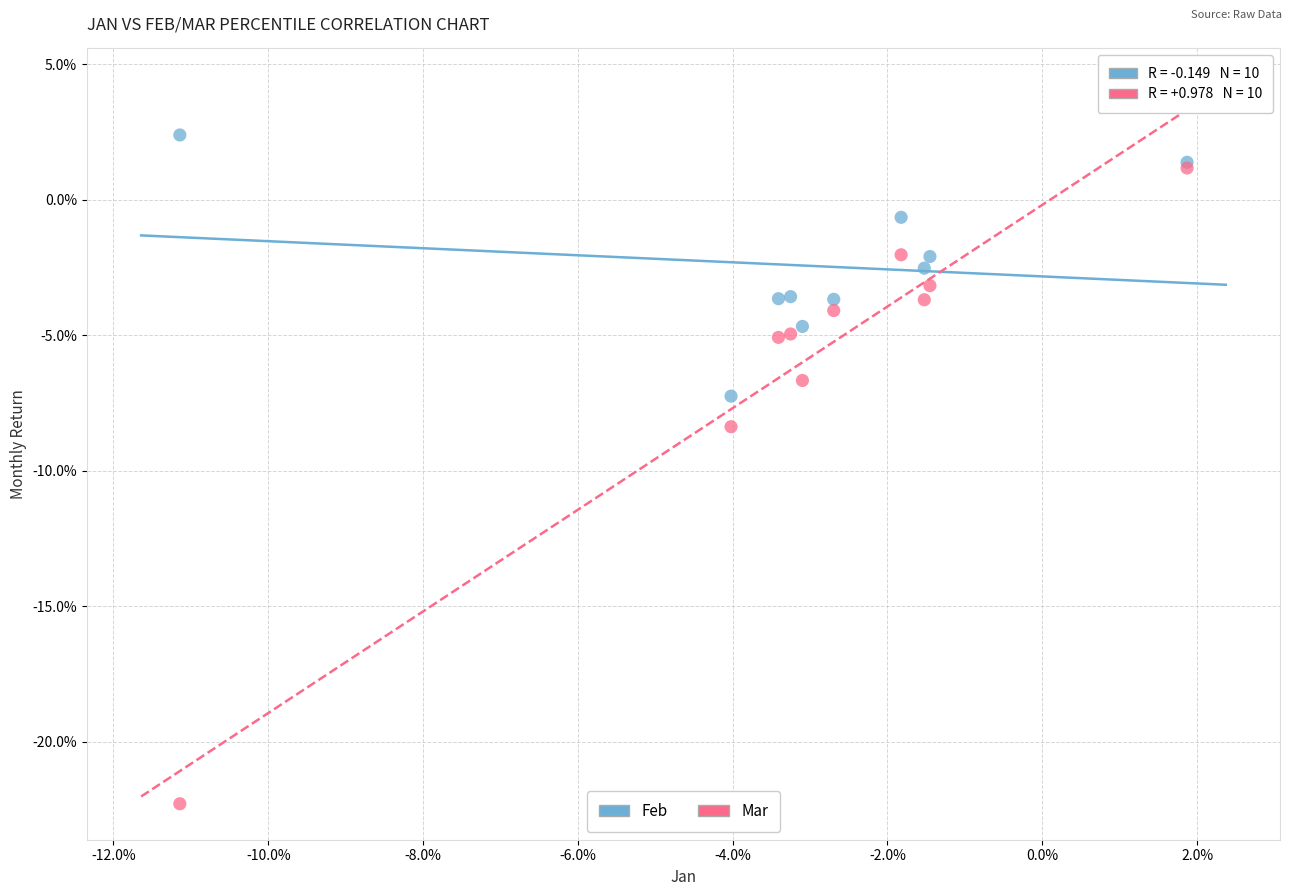

Which series has the widest spread of Y values?

Mar